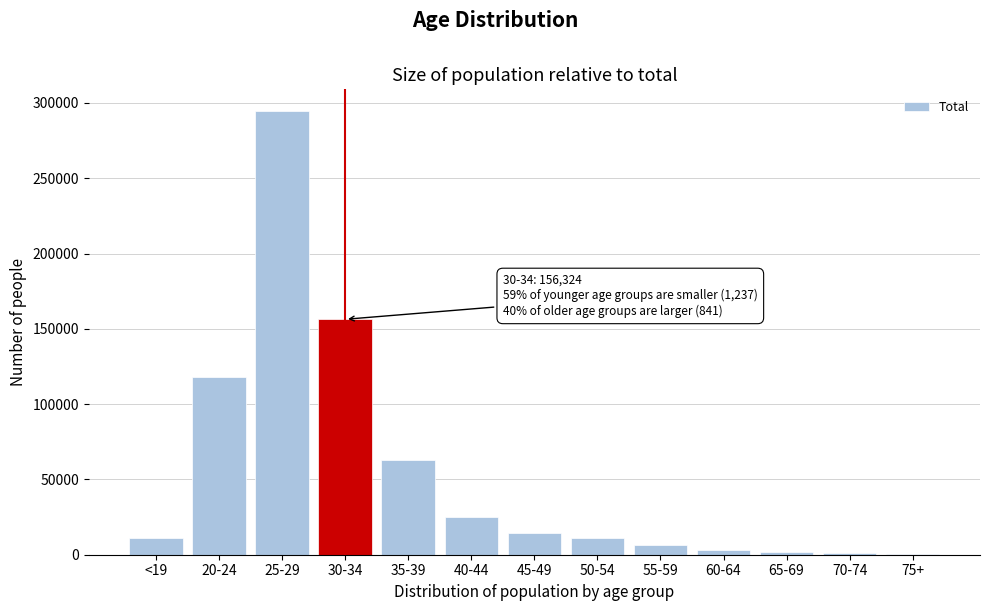

Is it true that the value at 30-34 is 156324?

True